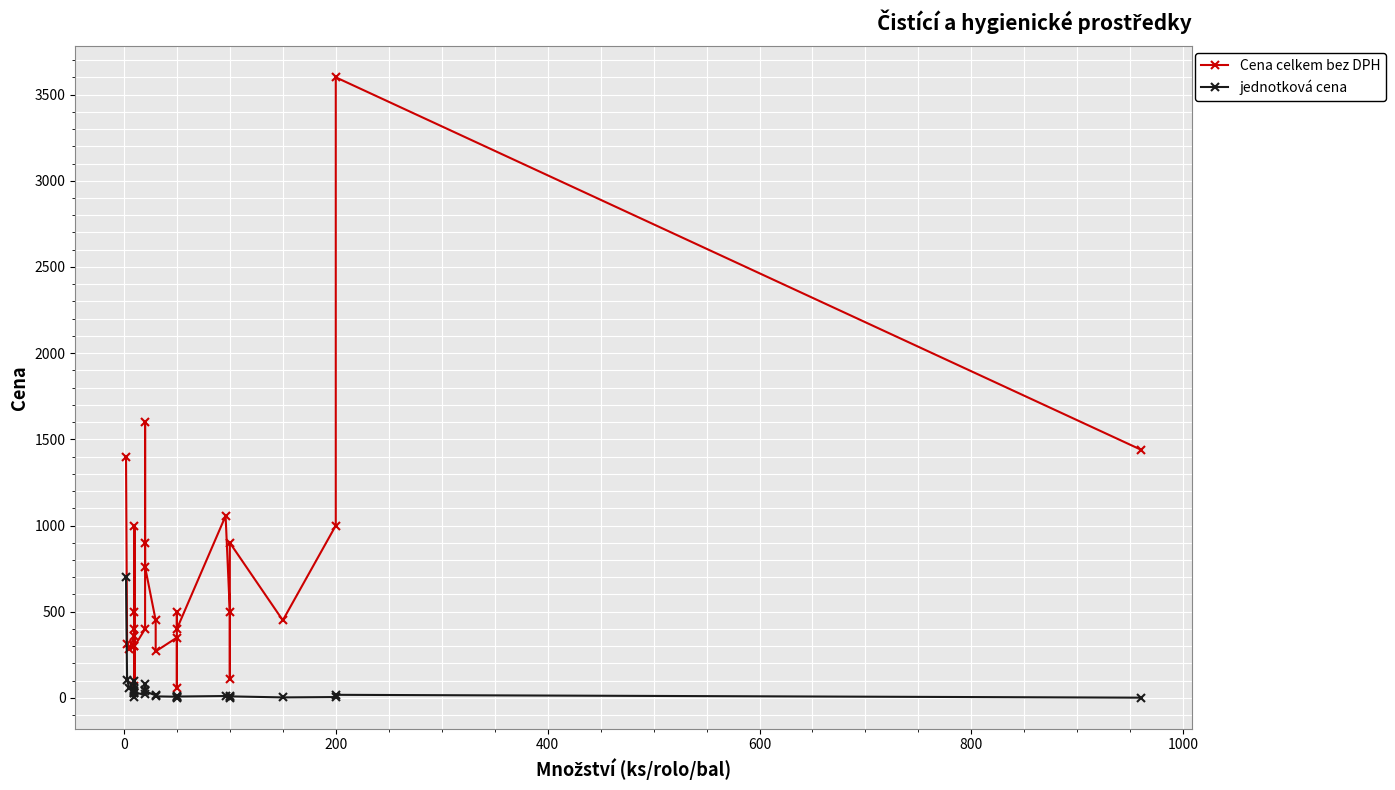

The value of Cena celkem bez DPH at 17 is 29.9. True or false?

False